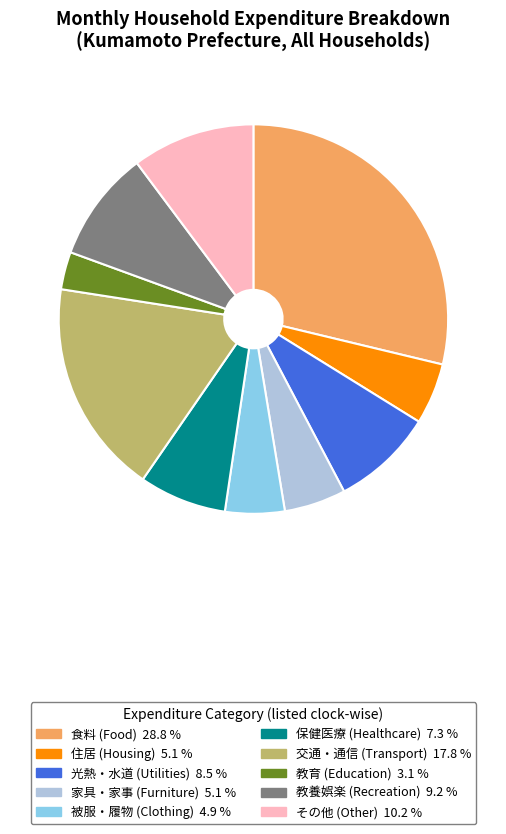

Is there a majority slice in this chart?

No